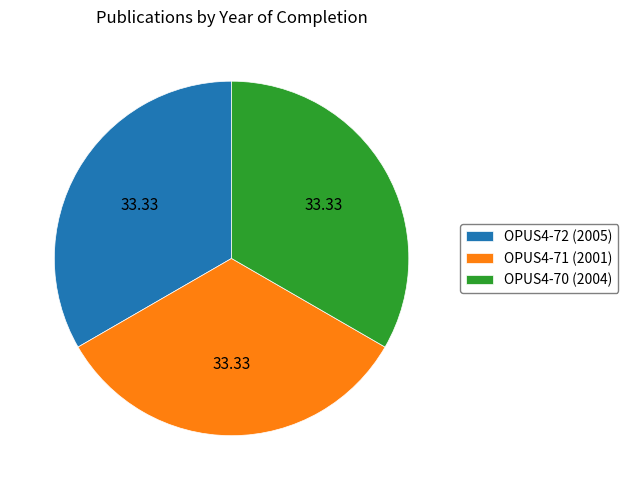

Is it true that OPUS4-71 (2001) is 25% of the pie?

False